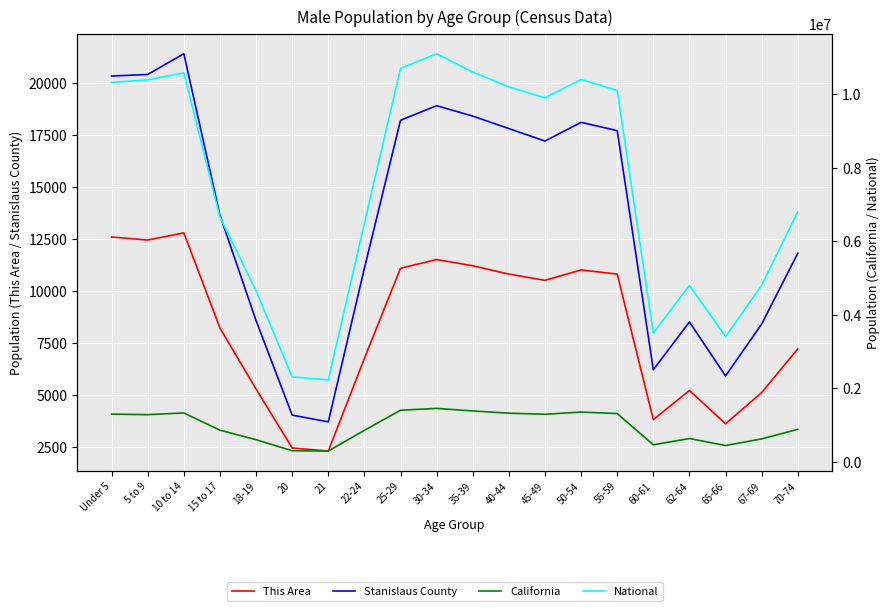

Reading left to right, transcribe all the data shown in this chart.

This Area: 12585	12438	12783	8203	5271	2436	2288	6743	11081	11500	11200	10800	10500	11000	10800	3800	5200	3600	5100	7200
Stanislaus County: 20327	20402	21399	13633	8560	4017	3694	11081	18200	18900	18400	17800	17200	18100	17700	6200	8500	5900	8400	11800
California: 1294056	1279563	1325915	857058	598024	298655	289108	853022	1400000	1450000	1380000	1320000	1290000	1350000	1310000	460000	630000	440000	620000	880000
National: 10319427	10389638	10579862	6656209	4647457	2308319	2223198	6482659	10700000	11100000	10600000	10200000	9900000	10400000	10100000	3500000	4800000	3400000	4800000	6800000